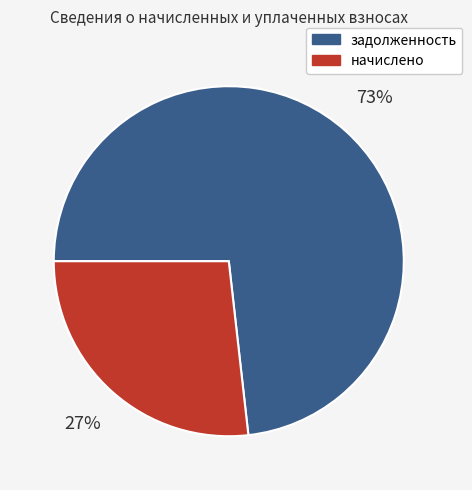

Do задолженность and начислено together represent more than half of the pie?

Yes